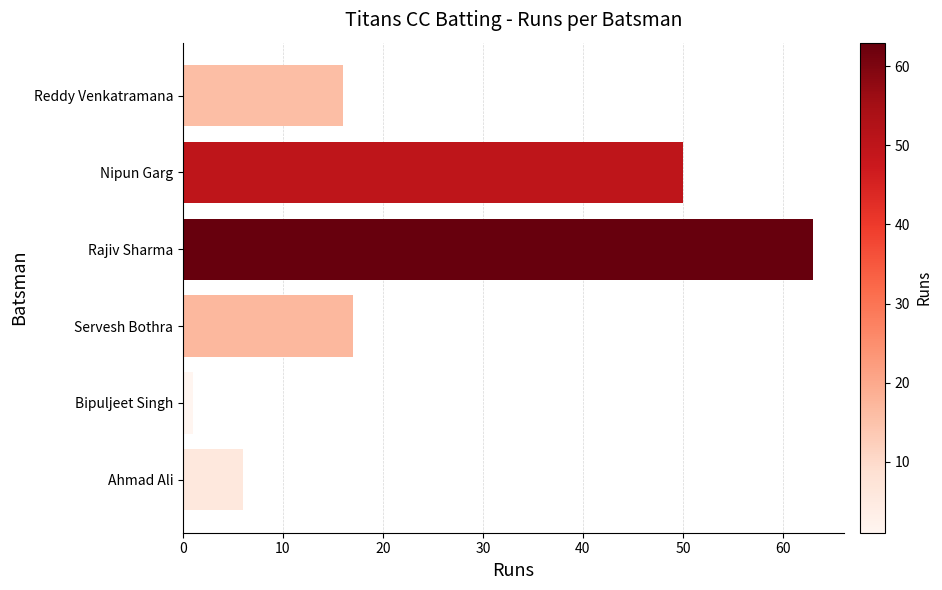

Which category has the highest value across all series?

Rajiv Sharma